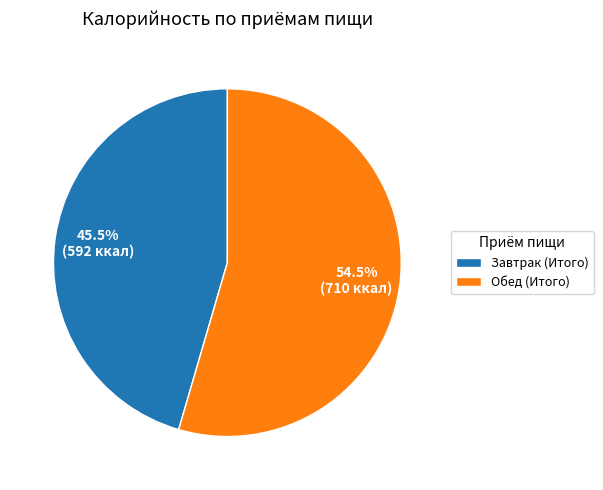

What is the smallest slice in the pie chart?

Завтрак (Итого)